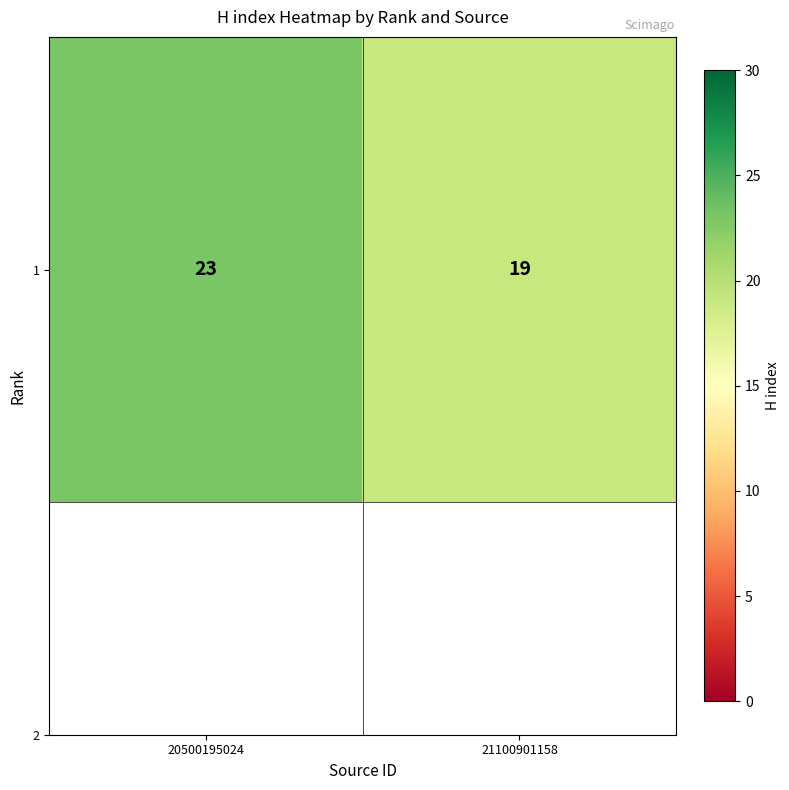

How many categories are shown in the chart?

2